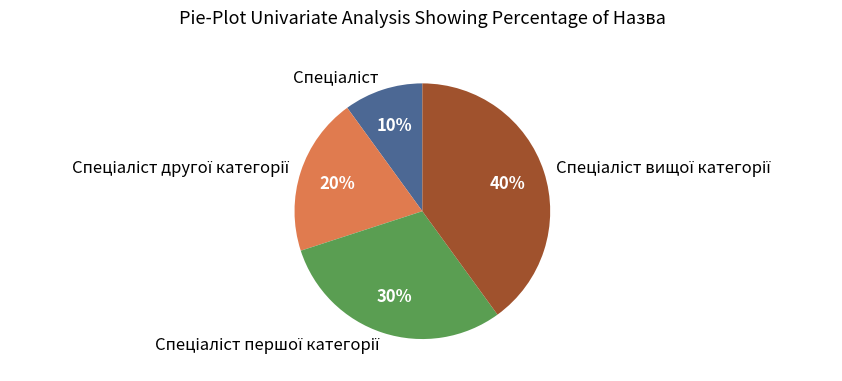

How many segments does this pie chart have?

4